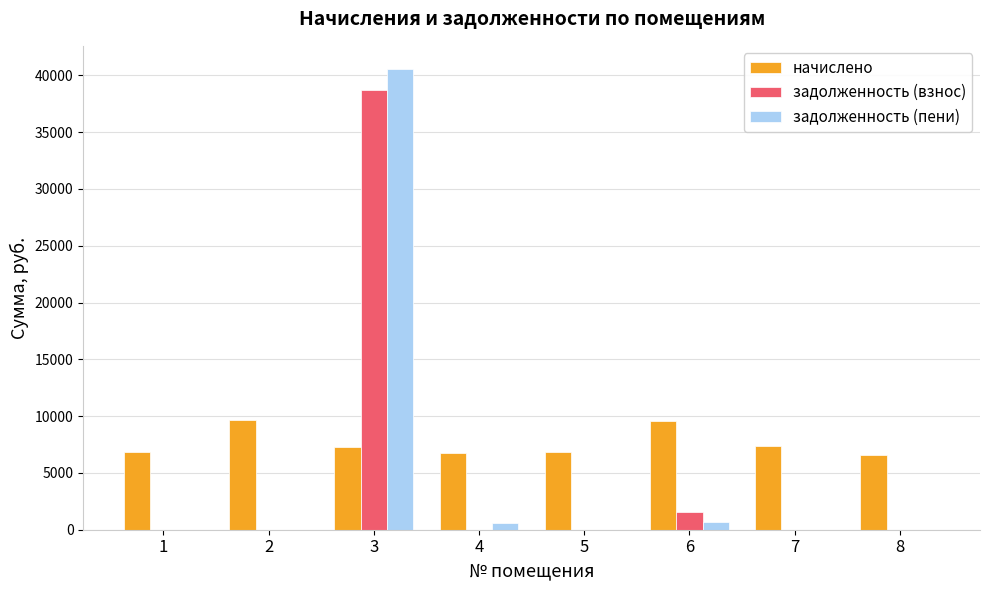

At which category is the sum across all series the highest?

3